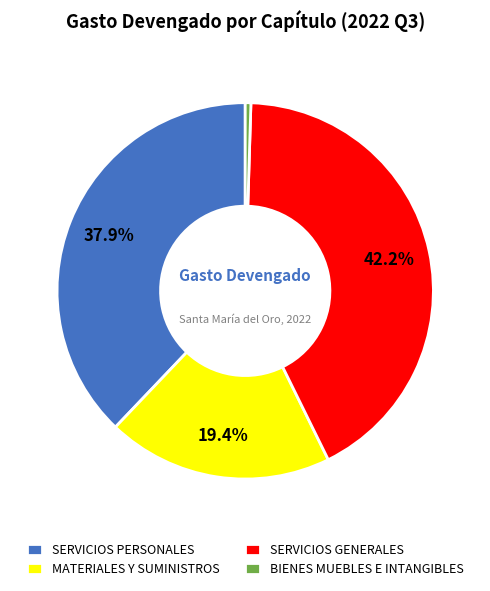

Which category has the biggest portion of the pie?

SERVICIOS GENERALES